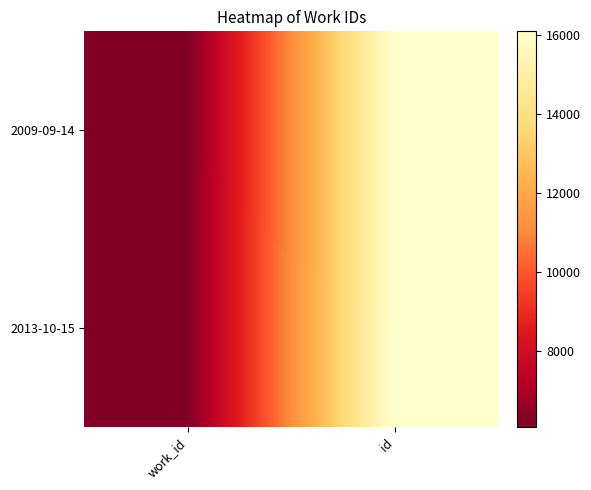

What is the total value across all series at id?

32139